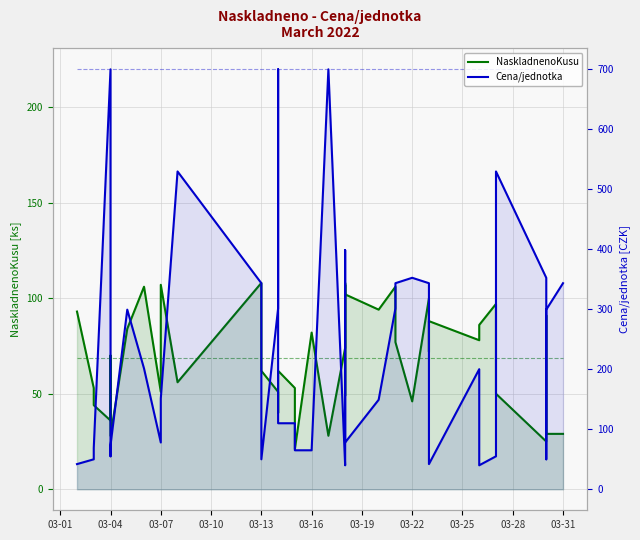

At how many categories does at least one series exceed 136?

20